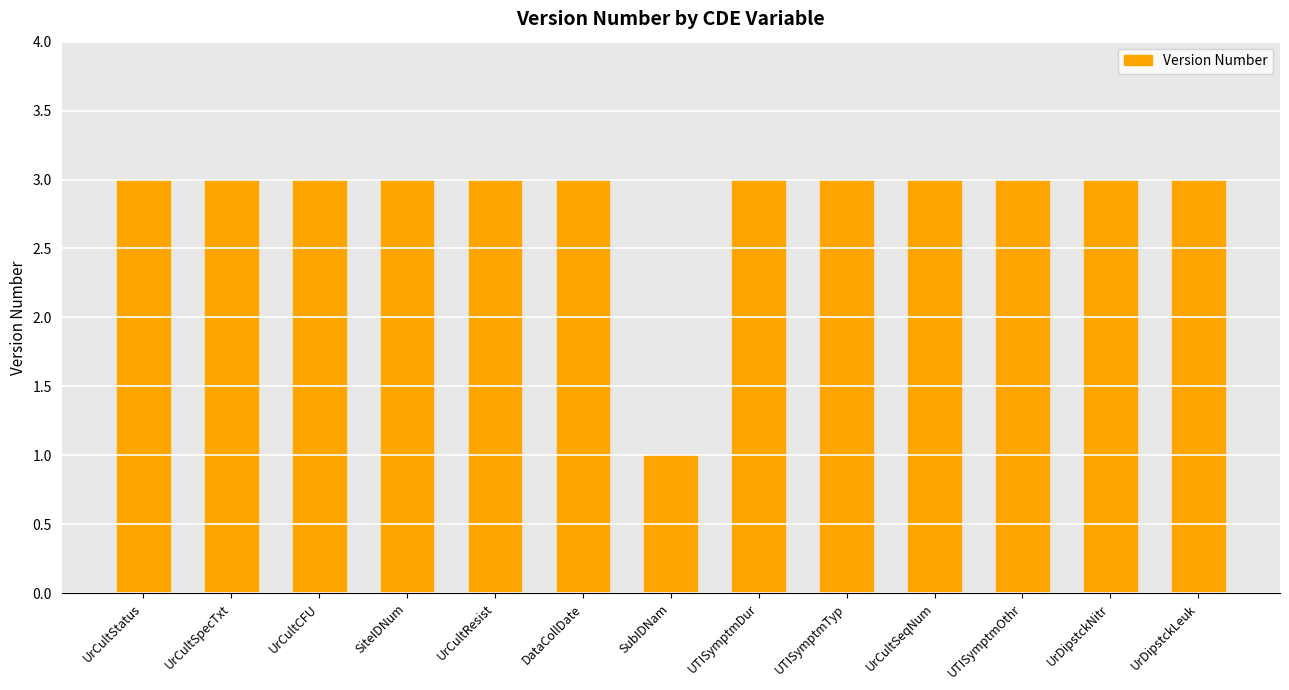

The chart shows a value of 2 at UrCultSeqNum. True or false?

False